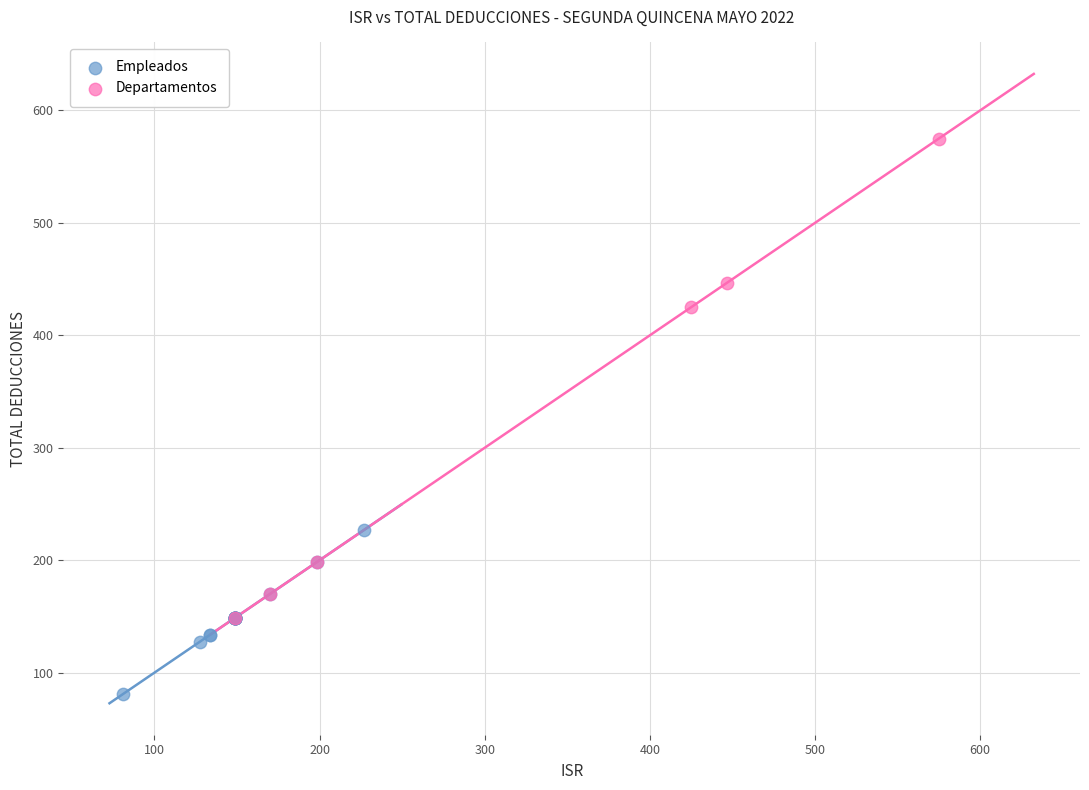

Which series contains the lowest Y value?

Empleados